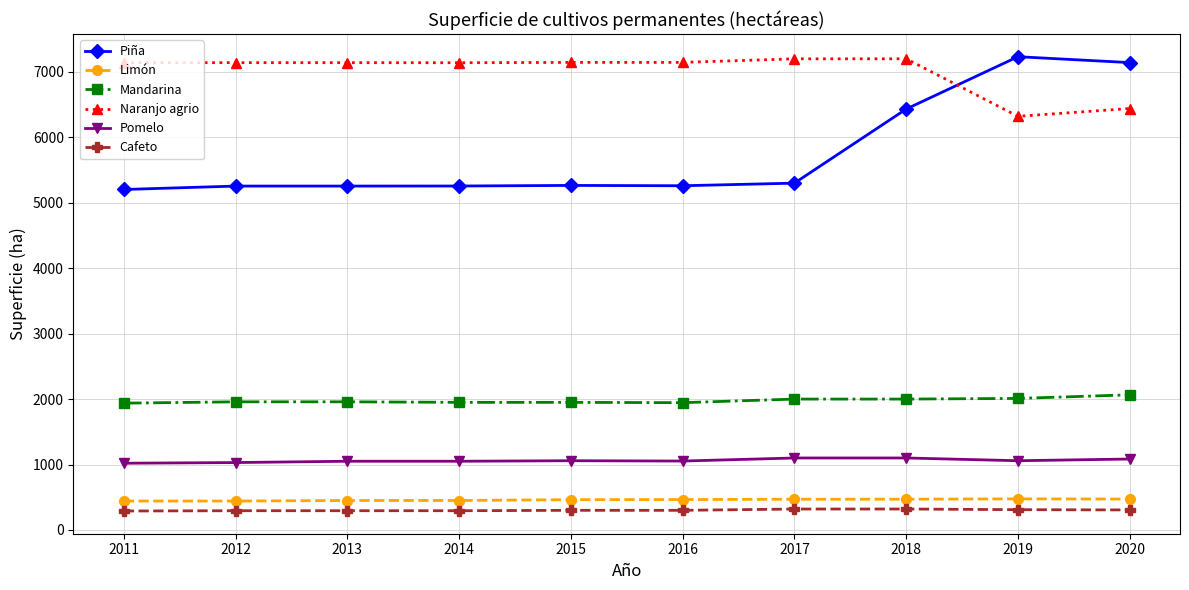

What is the difference between the highest and lowest values at 2014?

6846.0